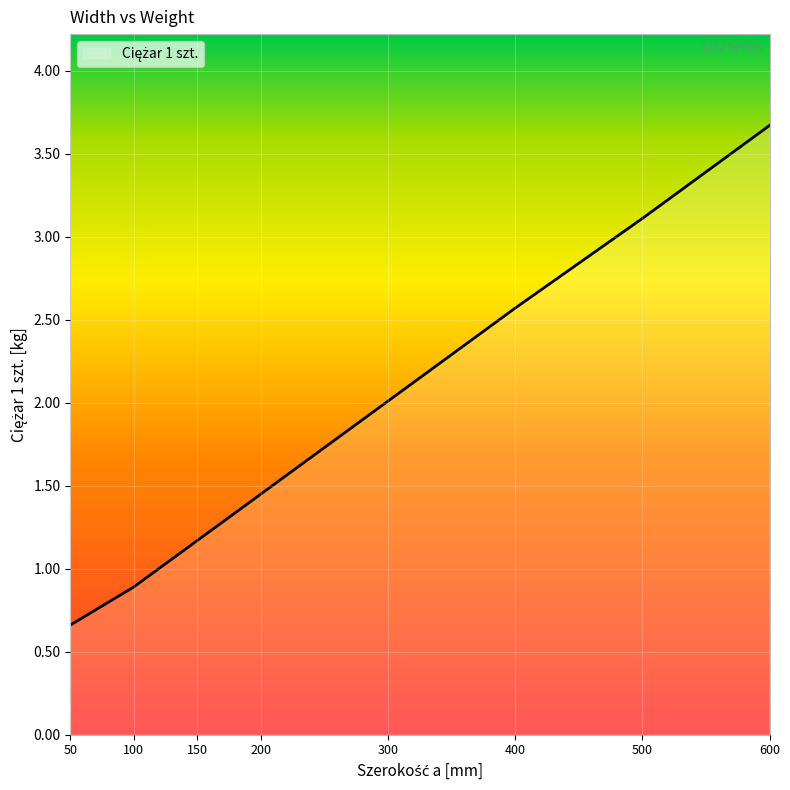

What is the approximate value at 500?

3.1